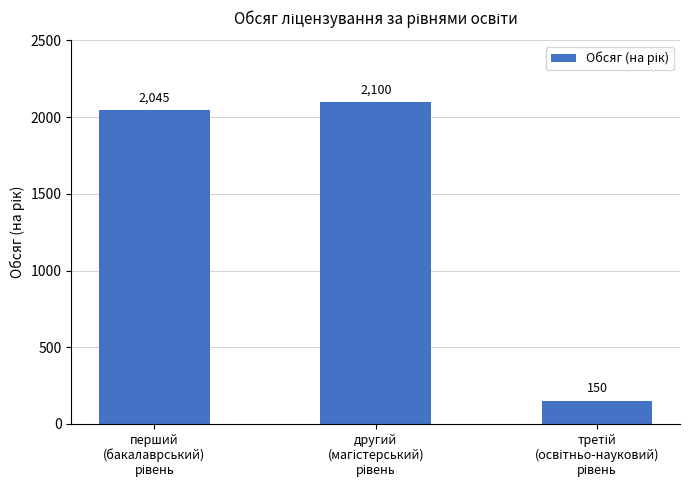

What is the greatest value displayed?

2100